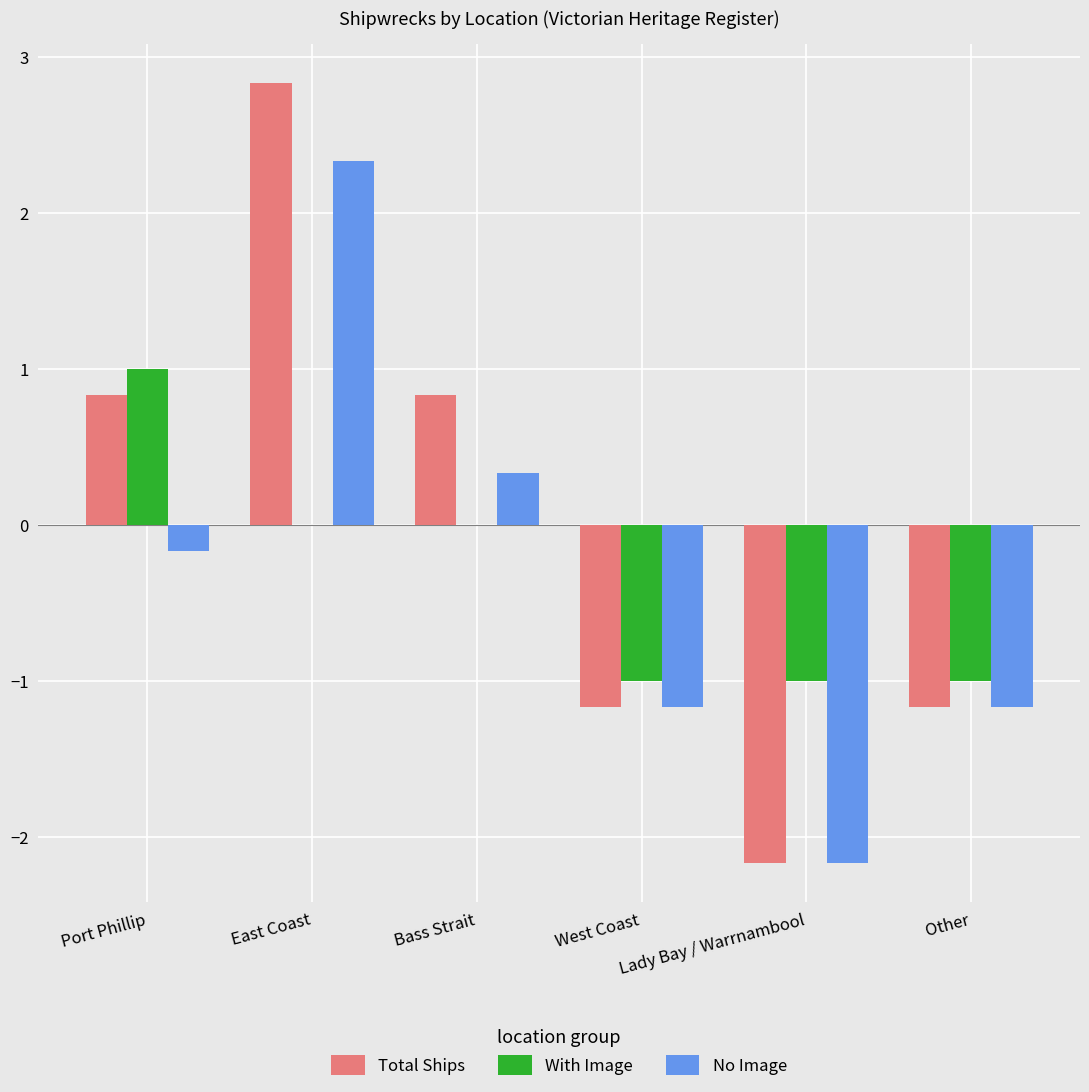

Which series has the largest total across all categories?

Total Ships